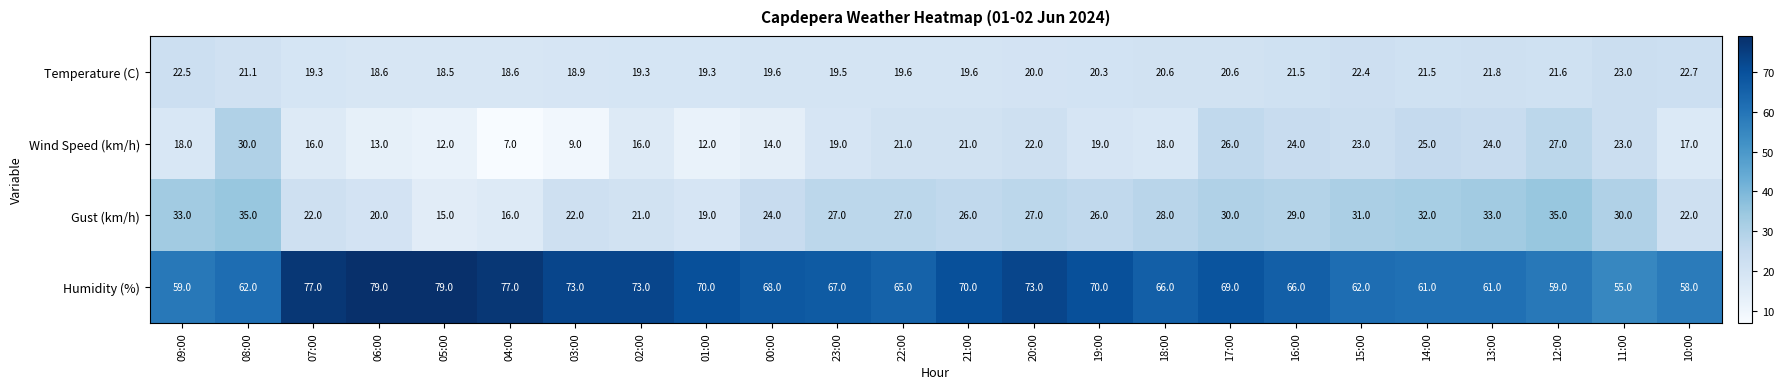

The Humidity (%) series shows 103.7 at 16:00. True or false?

False